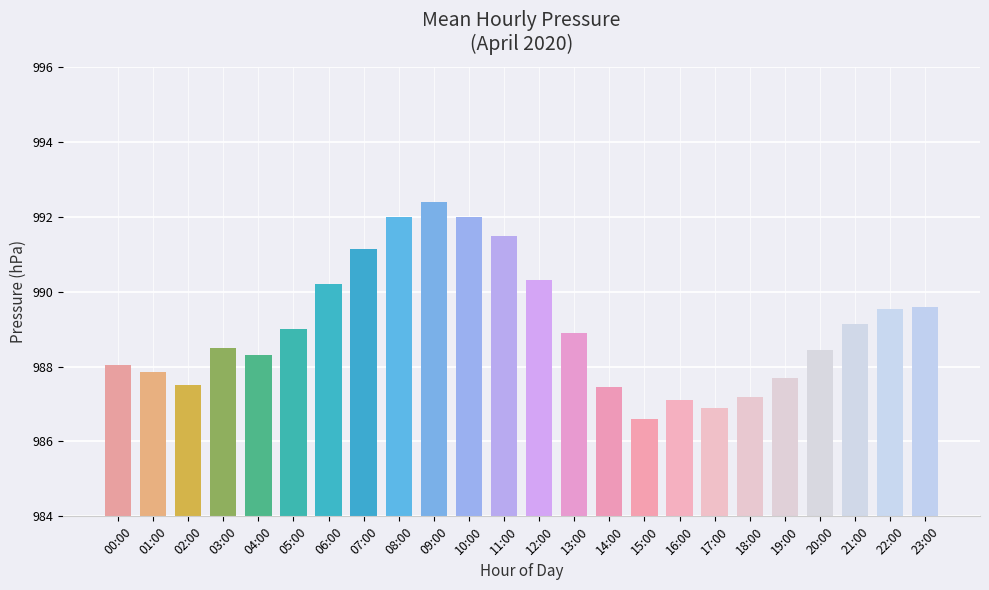

Which category has the lowest value across all series?

15:00